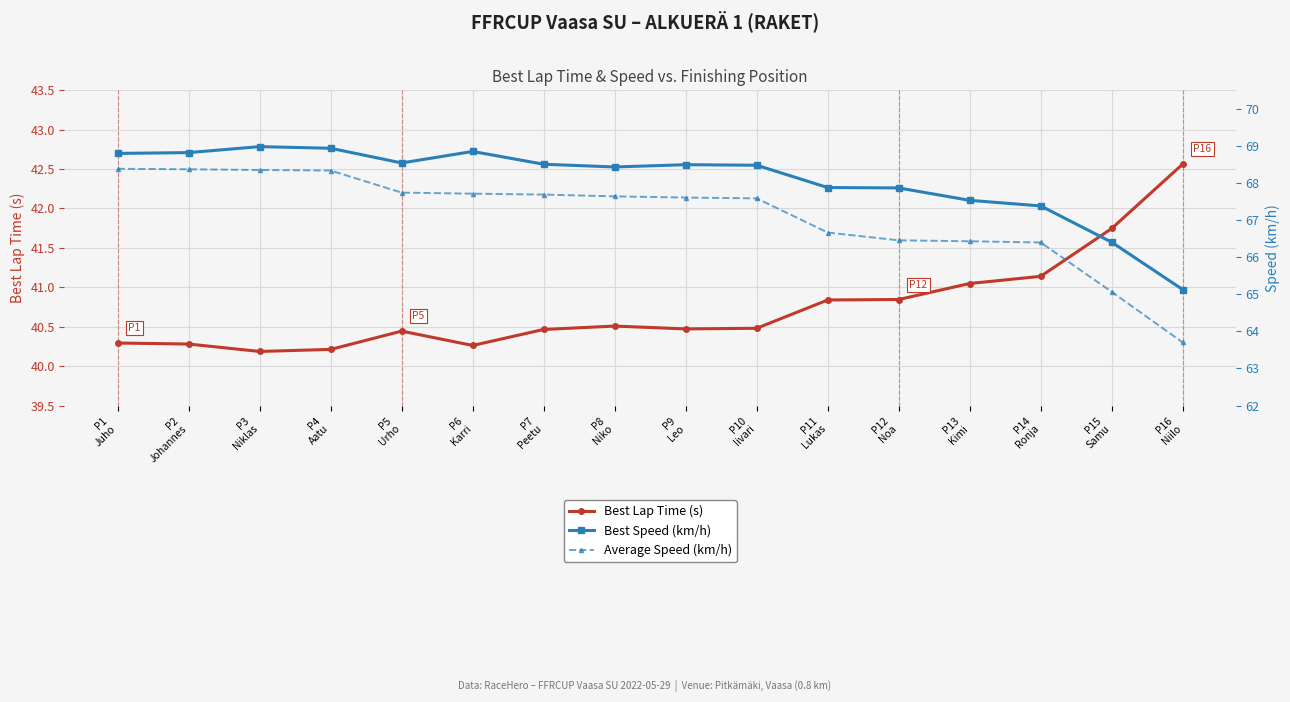

List the series in order of their peak value, lowest first.

Best Lap Time (s), Average Speed (km/h), Best Speed (km/h)